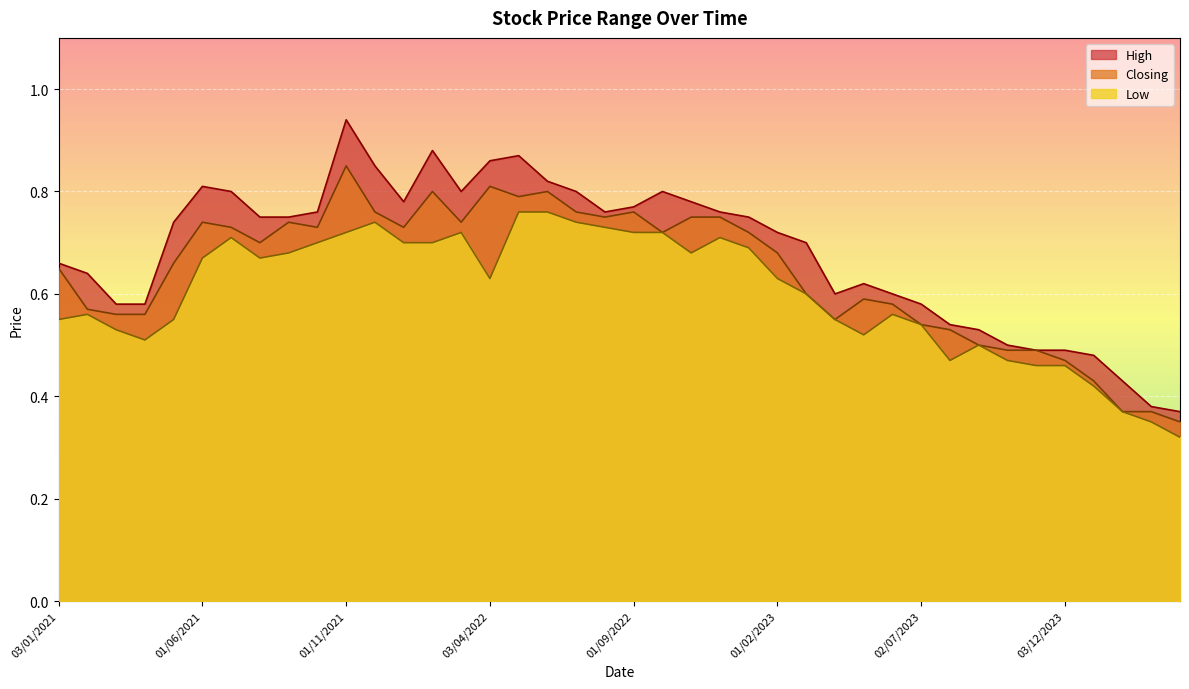

What is the highest value of the Low series?

0.8